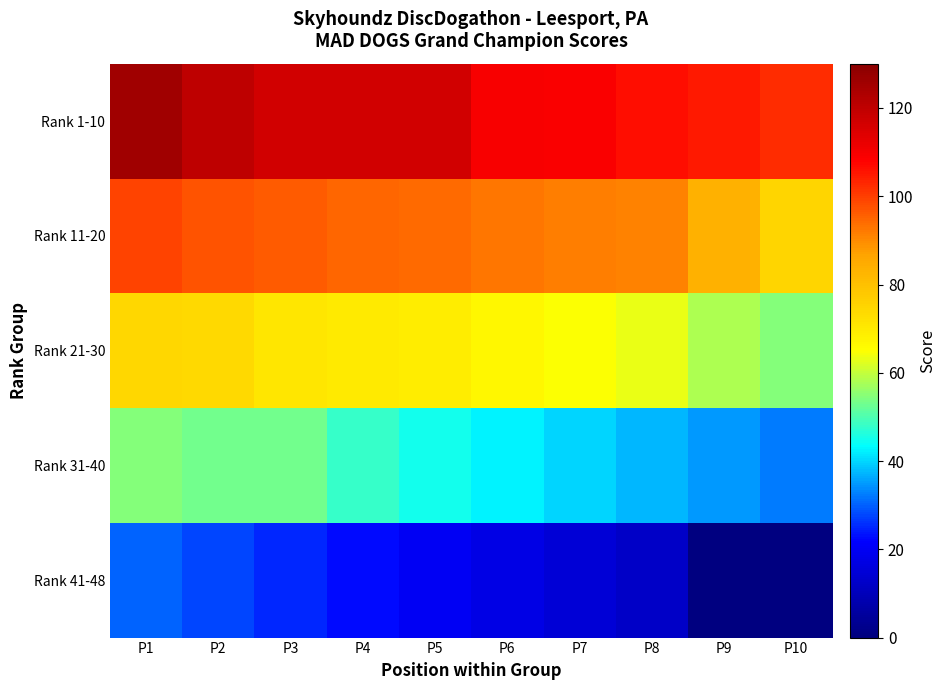

Reading left to right, what are all the values shown in this chart?

Rank 1-10: P1=125.5	P2=120.0	P3=116.5	P4=116.5	P5=116.5	P6=109.5	P7=109.0	P8=106.5	P9=105.0	P10=102.5
Rank 11-20: P1=99.5	P2=97.0	P3=96.0	P4=94.5	P5=94.0	P6=92.5	P7=91.5	P8=91.0	P9=83.5	P10=75.0
Rank 21-30: P1=74.5	P2=74.0	P3=71.0	P4=70.0	P5=69.5	P6=67.0	P7=64.5	P8=63.0	P9=58.0	P10=54.5
Rank 31-40: P1=54.5	P2=53.0	P3=53.0	P4=48.0	P5=45.0	P6=42.5	P7=40.0	P8=37.5	P9=35.0	P10=32.0
Rank 41-48: P1=30.0	P2=27.5	P3=25.0	P4=22.5	P5=20.0	P6=17.5	P7=15.0	P8=12.5	P9=0.0	P10=0.0